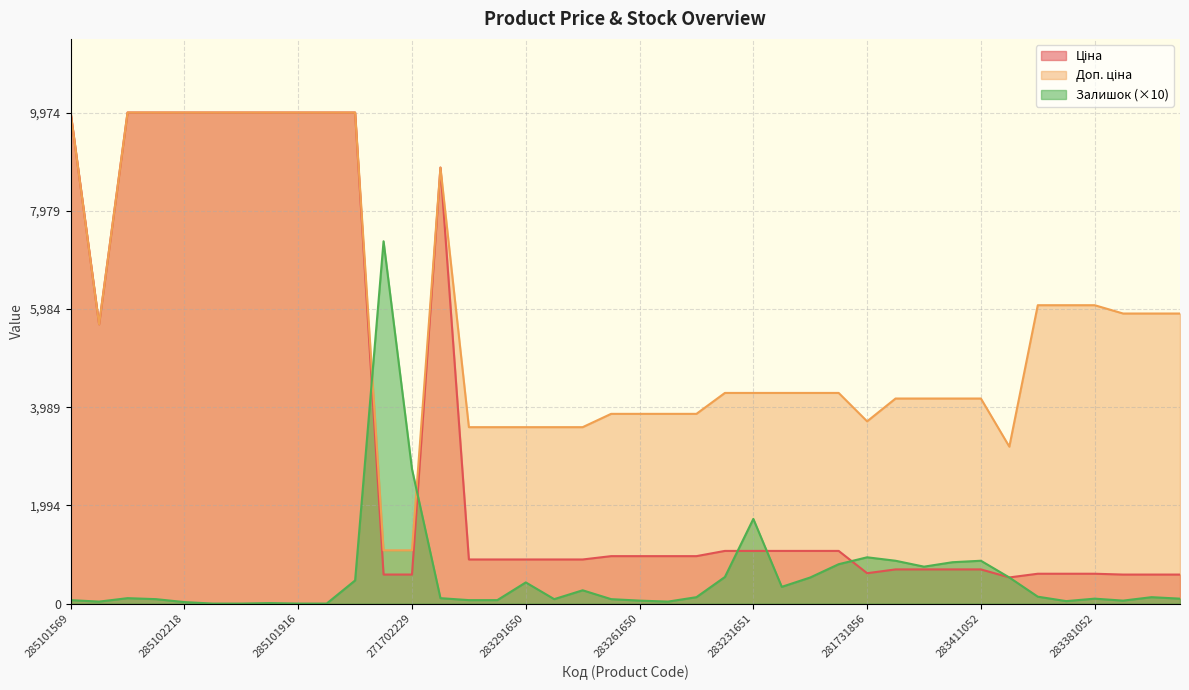

Which series changed the most between 283291856 and 283411055?

Залишок